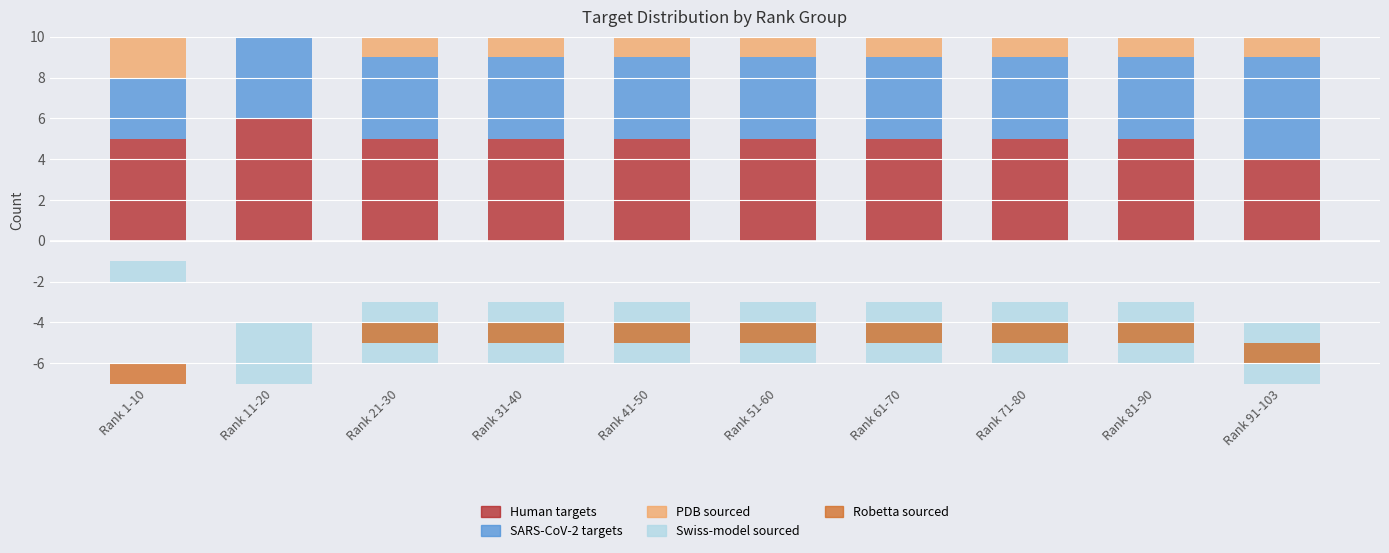

Between Rank 71-80 and Rank 91-103, which series saw the biggest shift?

Human targets